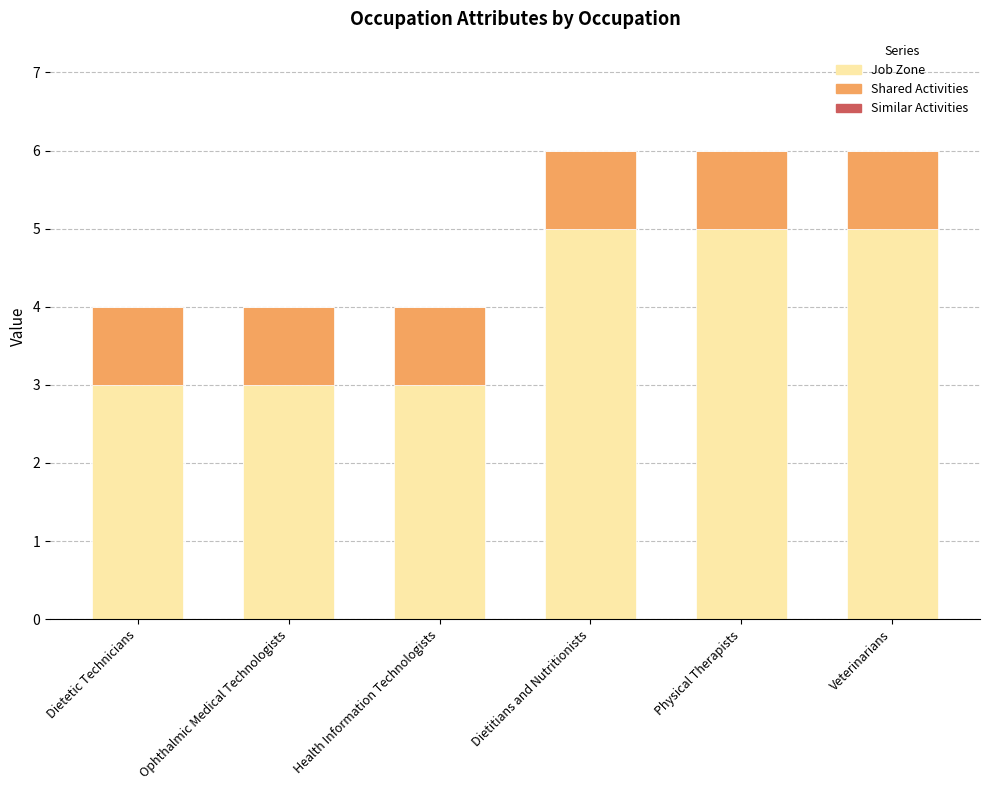

Does the chart contain stacked bars?

Yes